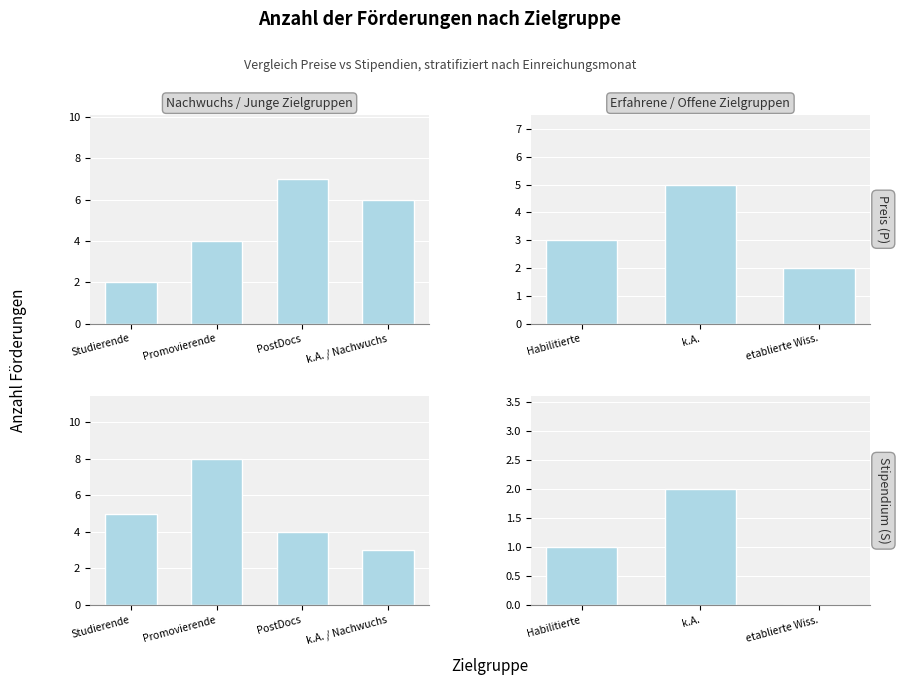

How many distinct data groups are displayed?

2